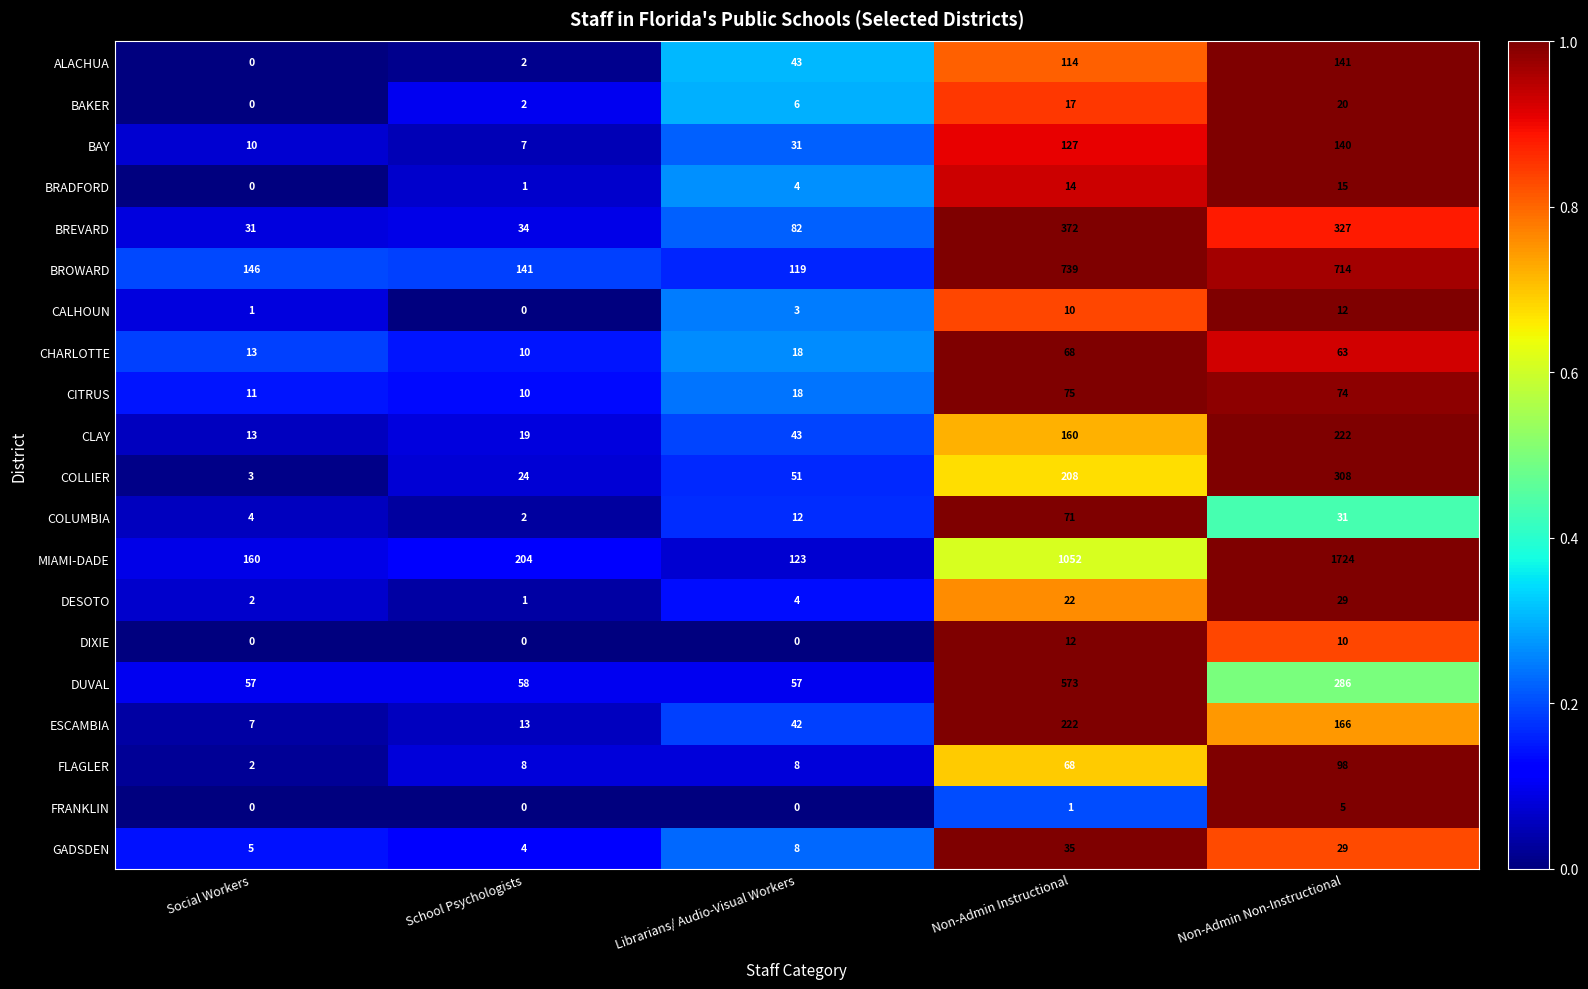

List the labels in order of COLLIER value, smallest first.

Social Workers, School Psychologists, Librarians/ Audio-Visual Workers, Non-Admin Instructional, Non-Admin Non-Instructional